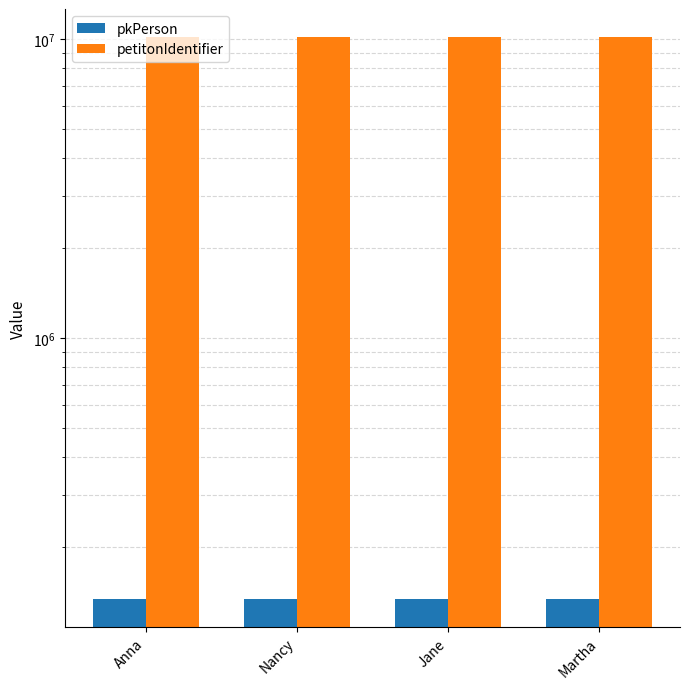

Reading left to right, extract all data points from this chart.

pkPerson: 134643	134644	134645	134646
petitonIdentifier: 10182603	10182603	10182603	10182603